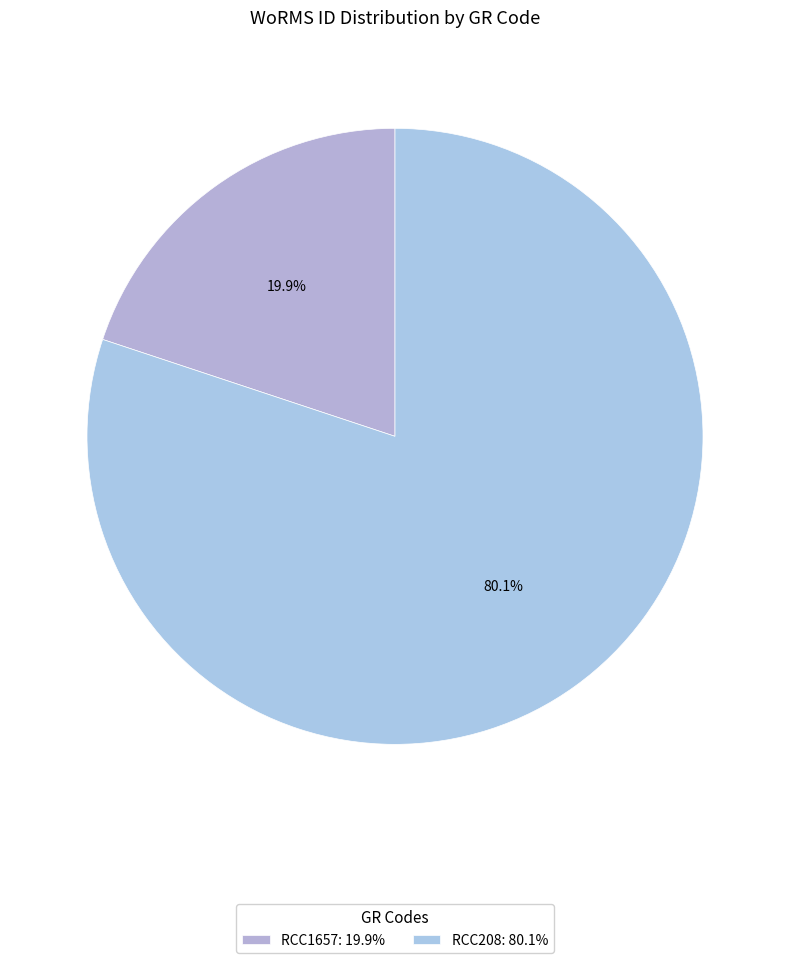

The RCC208 slice represents 80% of the pie. True or false?

True